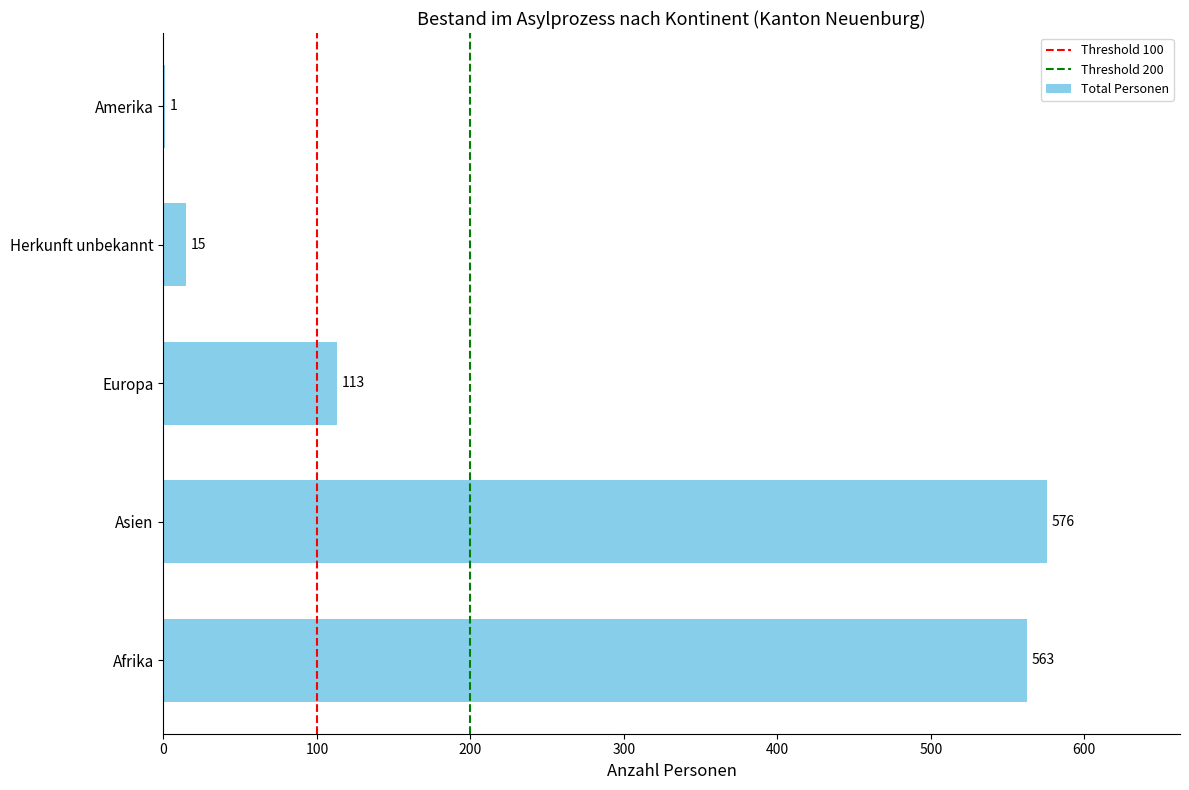

Are the bars horizontal?

Yes